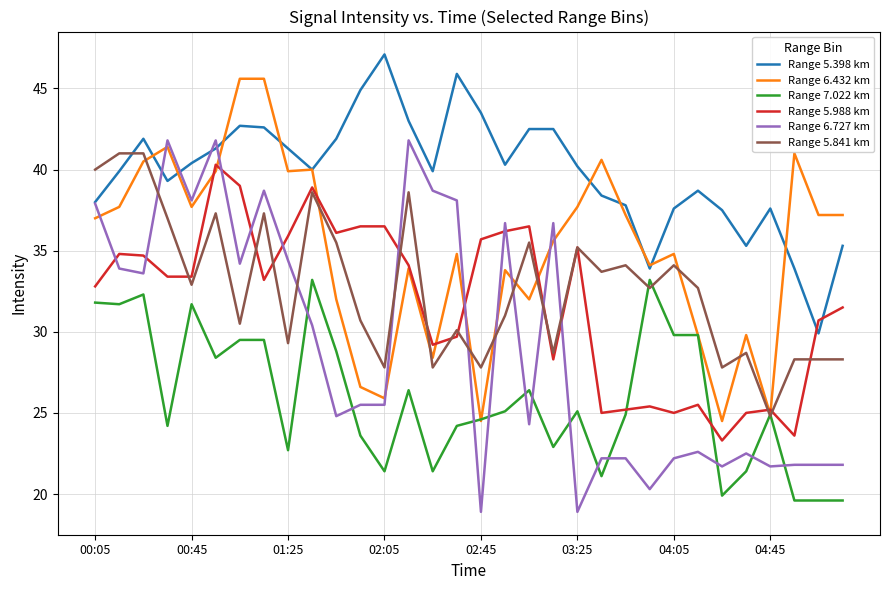

Which series has the widest spread of values?

Range 6.727 km